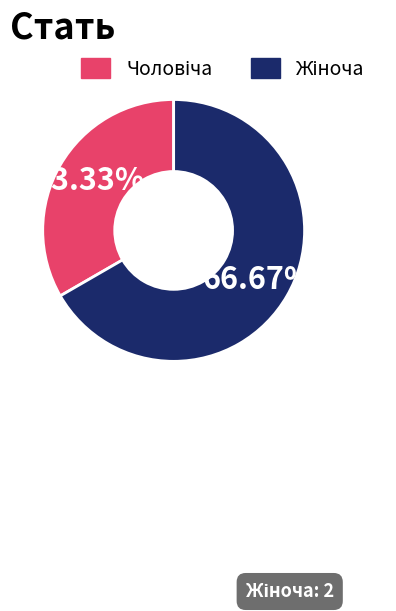

How many segments does this pie chart have?

2